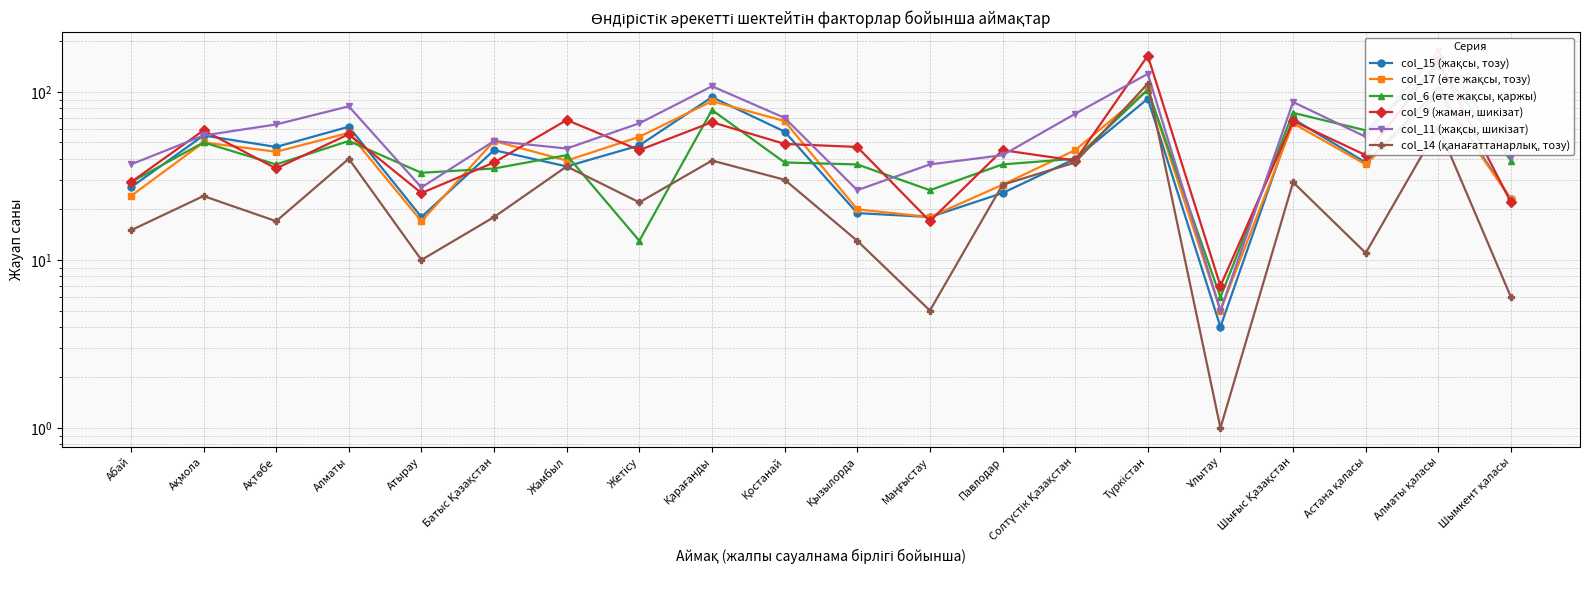

What is the sum of the col_11 (жақсы, шикізат) values at Ұлытау and Қызылорда?

31